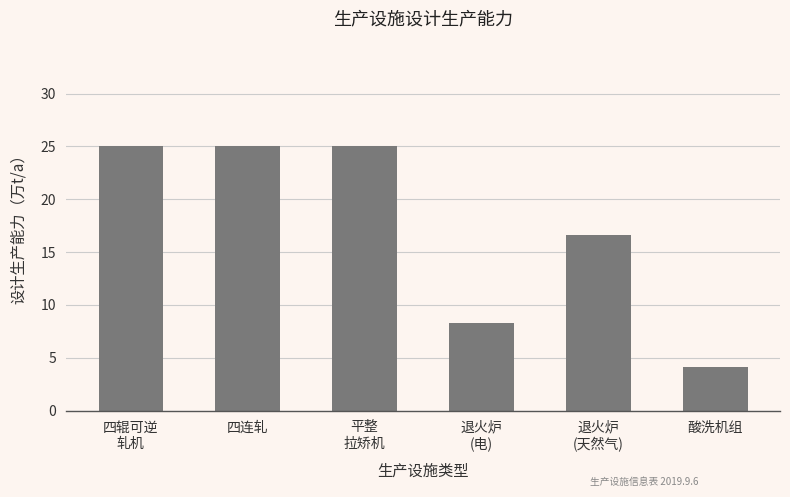

Reading right to left, what are all the values shown in this chart?

4.2	16.6	8.3	25.0	25.0	25.0